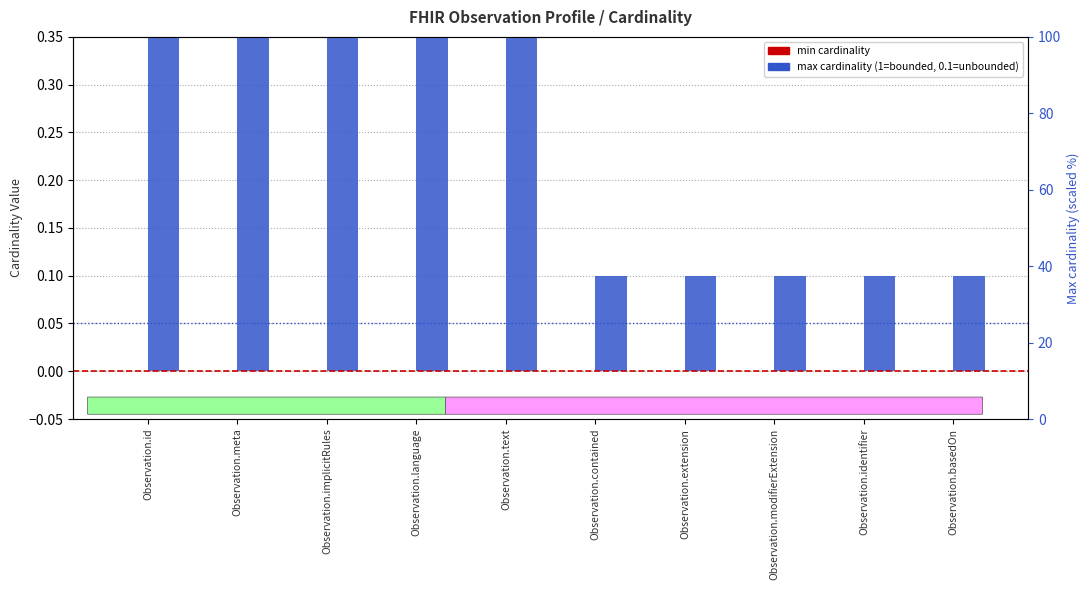

Reading left to right, list all the values displayed in this chart.

min cardinality: Observation.id=0.0	Observation.meta=0.0	Observation.implicitRules=0.0	Observation.language=0.0	Observation.text=0.0	Observation.contained=0.0	Observation.extension=0.0	Observation.modifierExtension=0.0	Observation.identifier=0.0	Observation.basedOn=0.0
max cardinality: Observation.id=1.0	Observation.meta=1.0	Observation.implicitRules=1.0	Observation.language=1.0	Observation.text=1.0	Observation.contained=0.1	Observation.extension=0.1	Observation.modifierExtension=0.1	Observation.identifier=0.1	Observation.basedOn=0.1